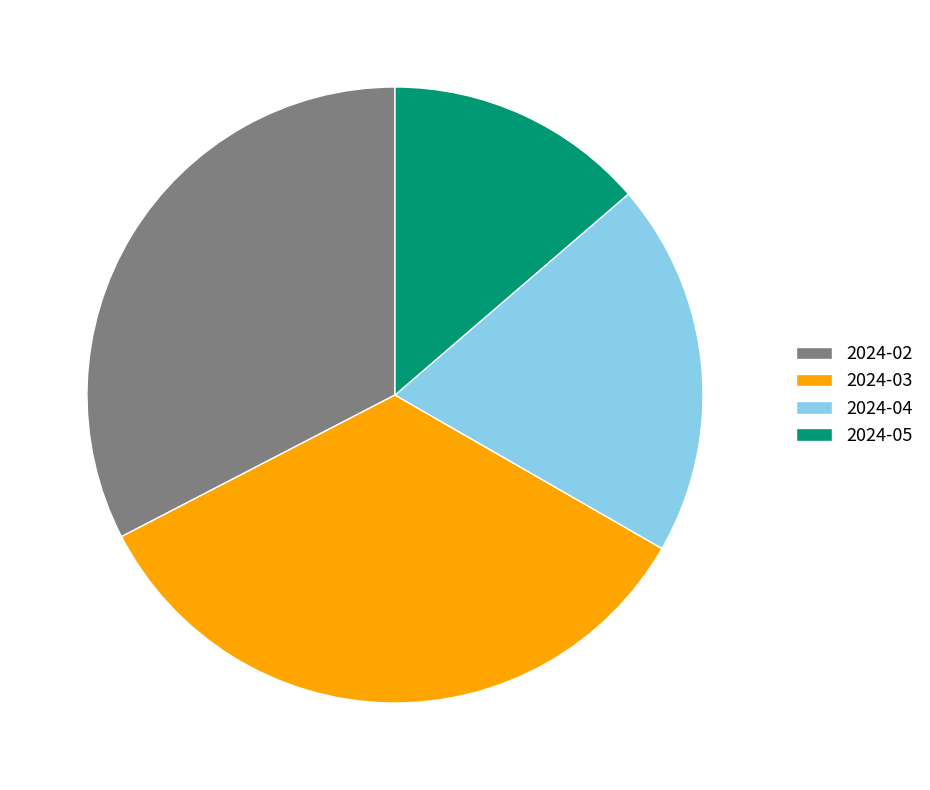

The 2024-04 slice represents 13% of the pie. True or false?

False